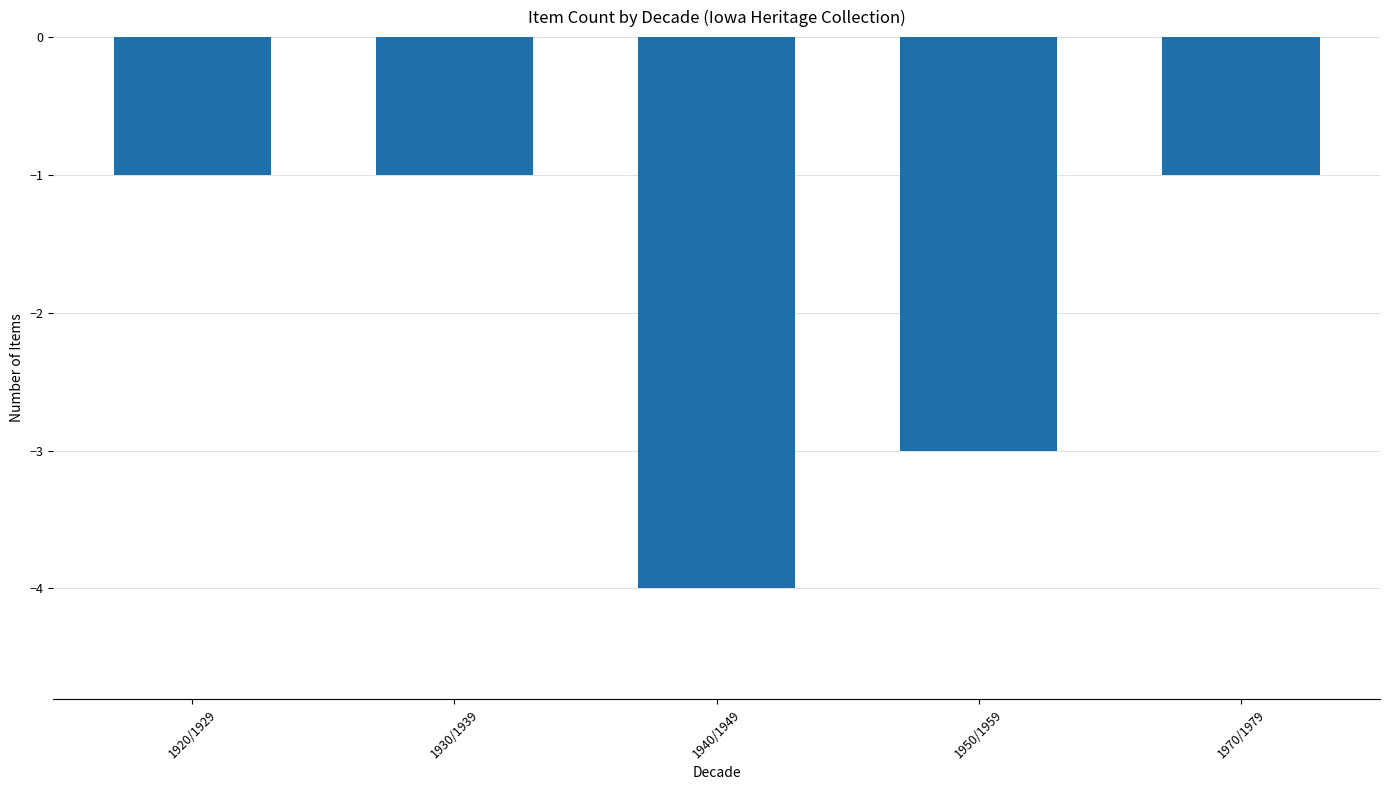

What is the maximum value shown in the chart?

-1